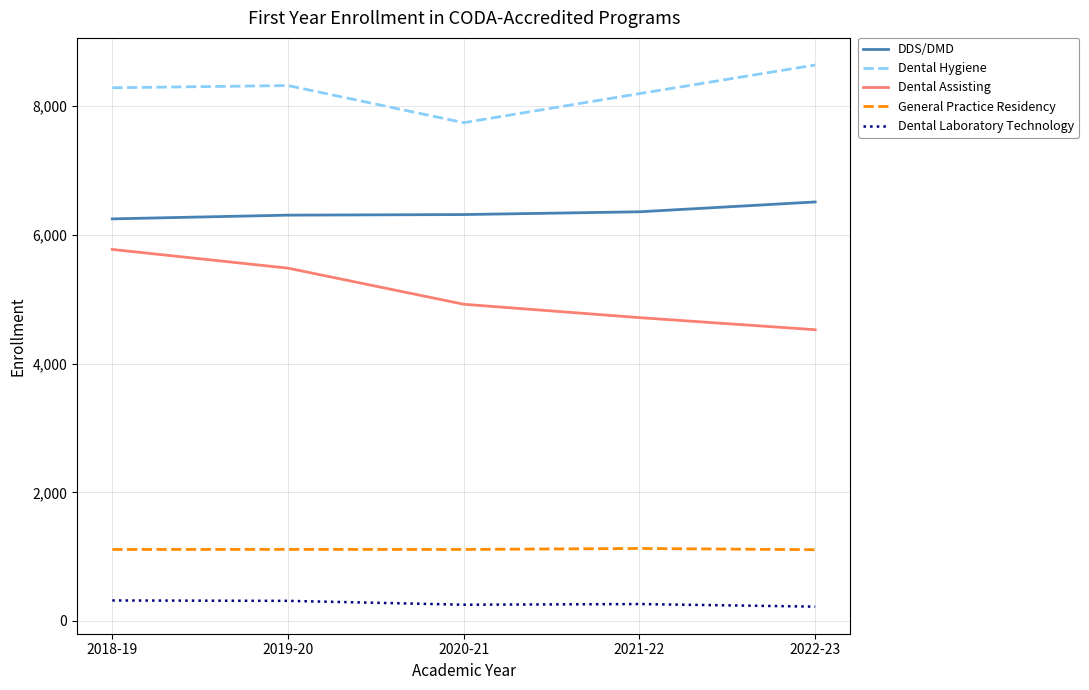

Which category has the highest value across all series?

2022-23